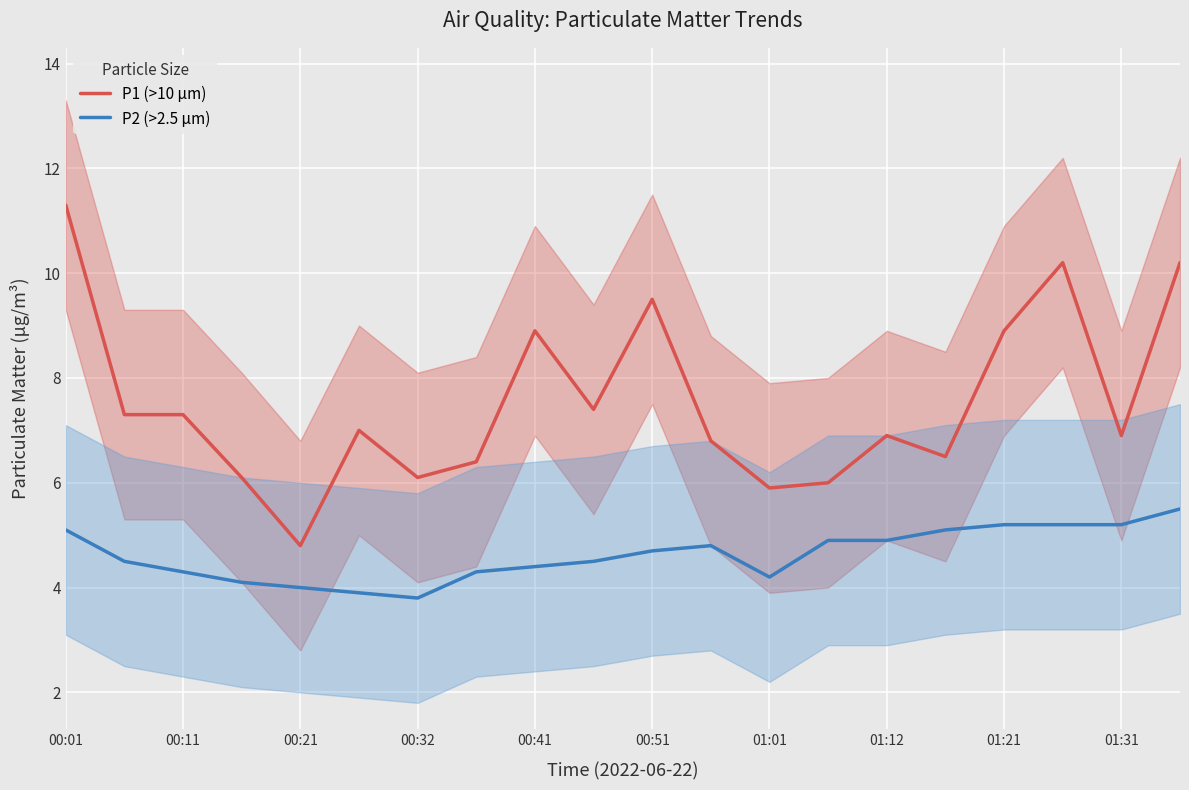

What is the maximum value for P1 (>10 µm)?

11.3